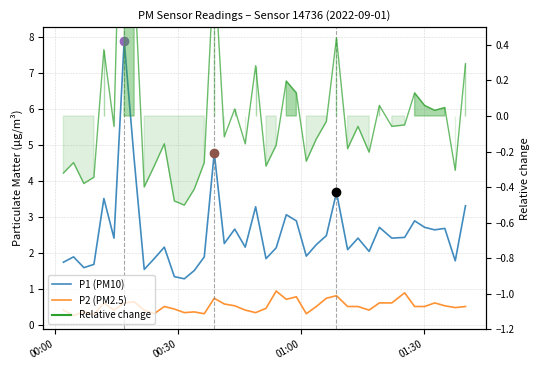

True or false: P1 (PM10) and P2 (PM2.5) intersect in this chart.

False